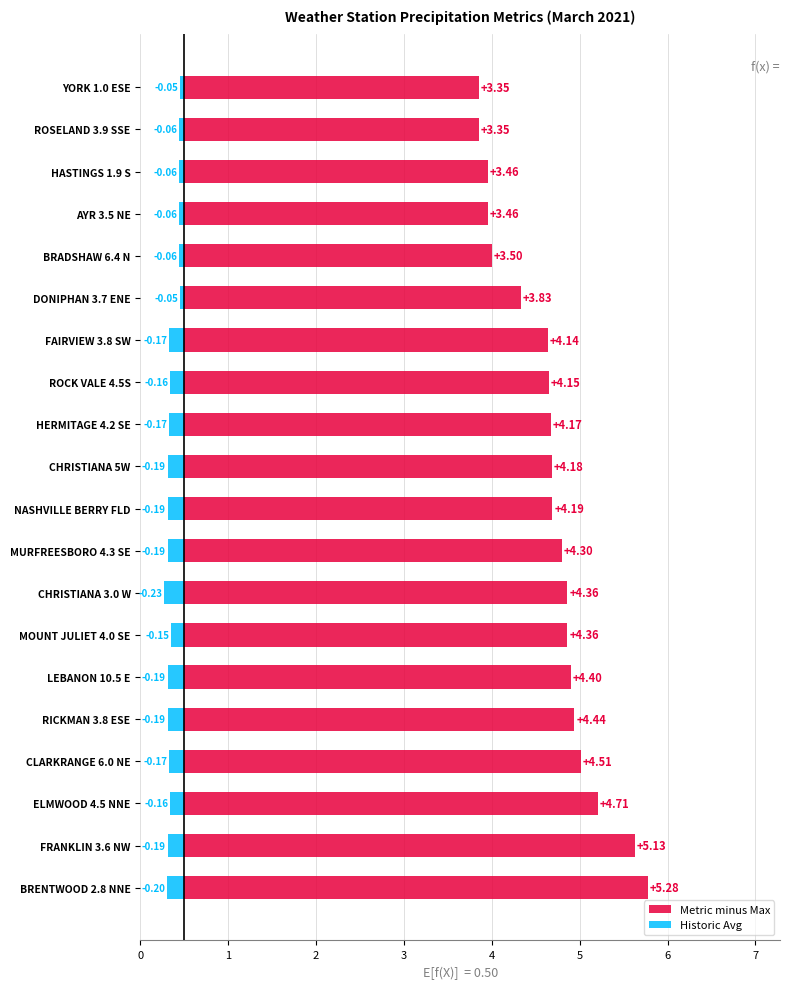

Is it true that Metric minus Max equals 1.1 at YORK 1.0 ESE?

False